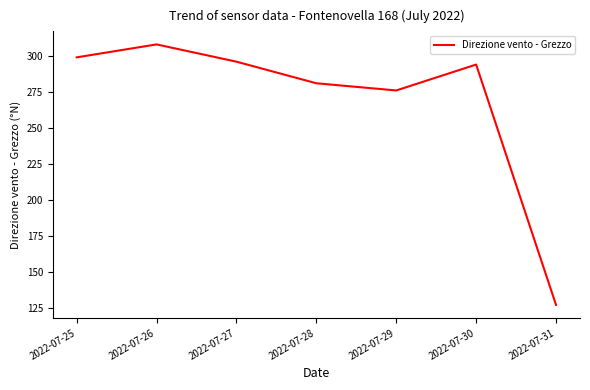

List the labels in order of value, largest first.

2022-07-26, 2022-07-25, 2022-07-27, 2022-07-30, 2022-07-28, 2022-07-29, 2022-07-31